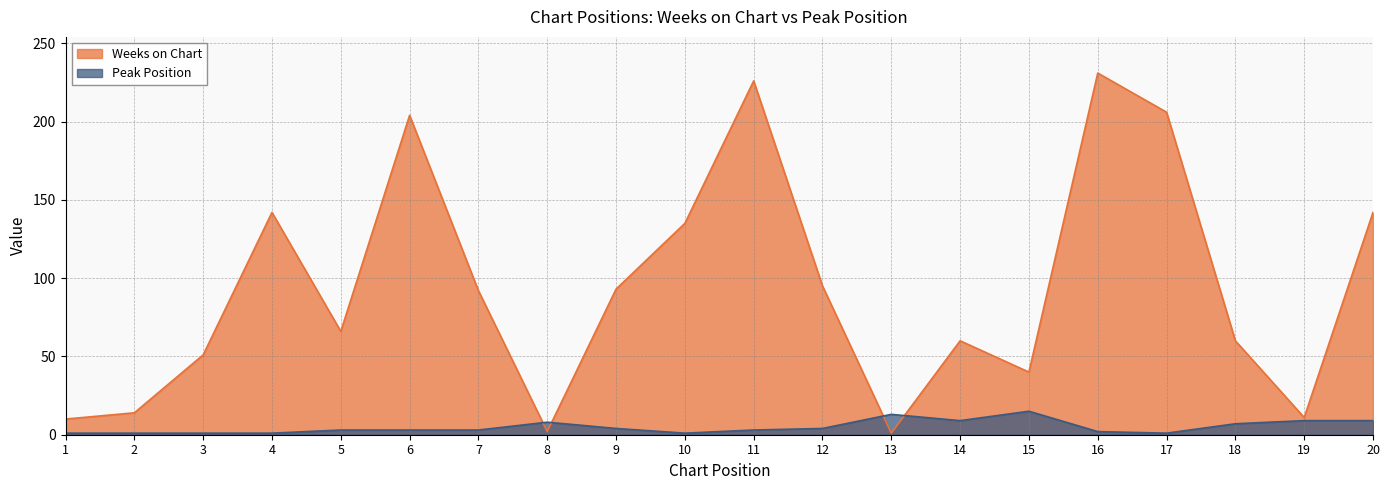

Rank the series at 18 from highest to lowest value.

Weeks on Chart, Peak Position